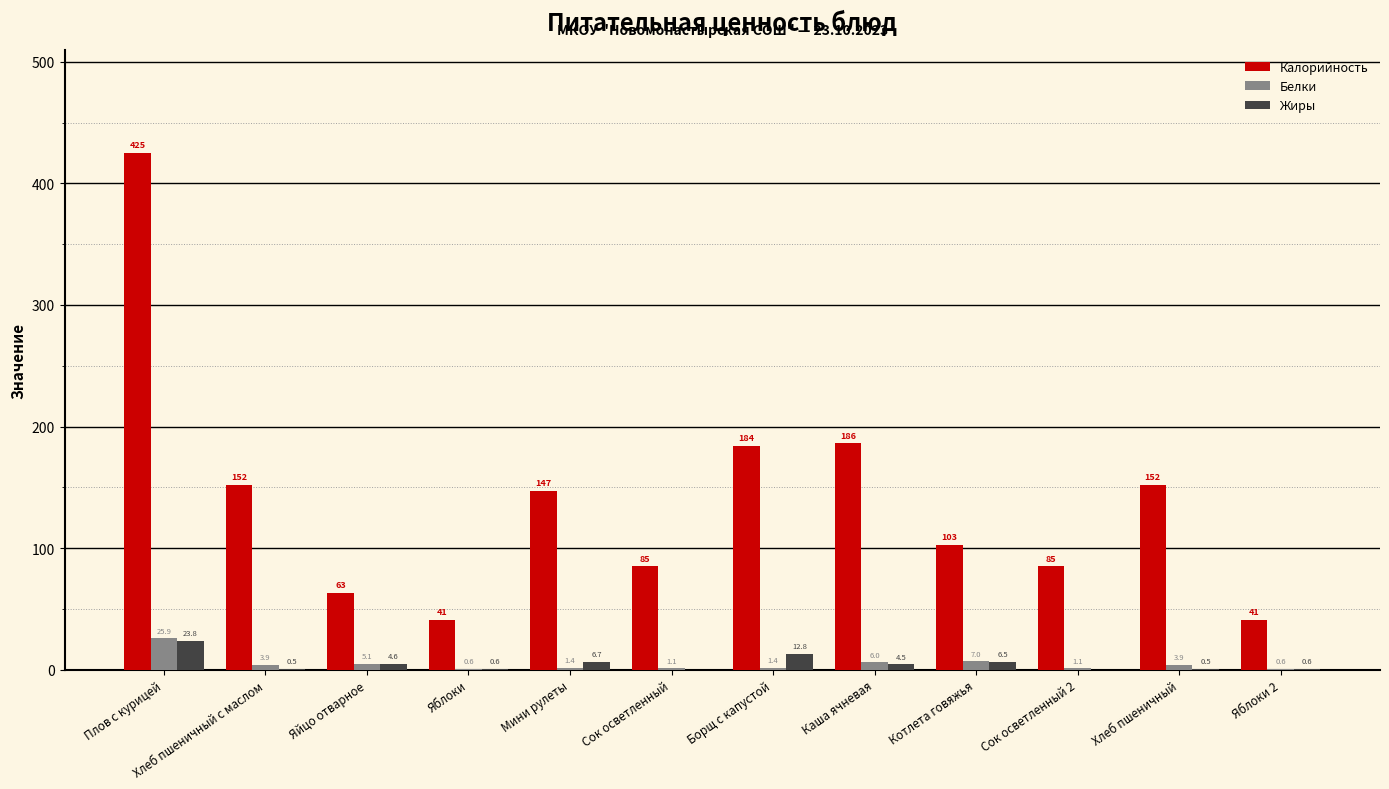

Which series changed the most between Каша ячневая and Яблоки 2?

Калорийность